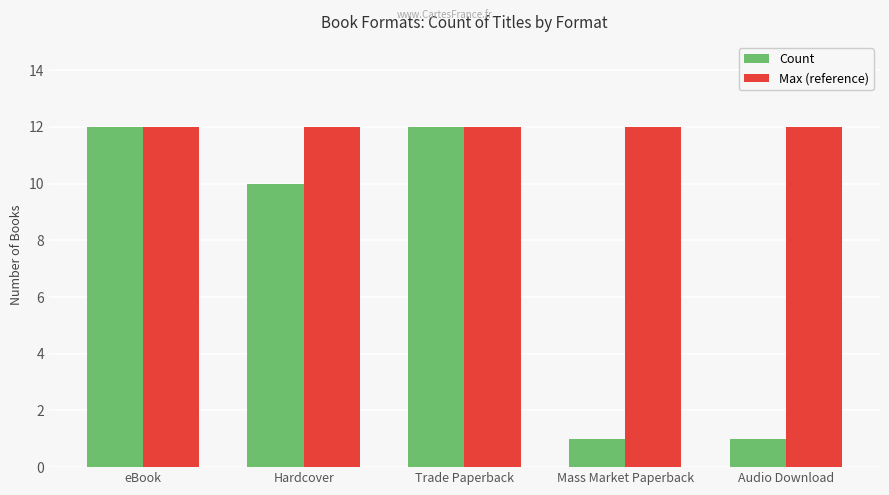

What is the greatest value displayed?

12